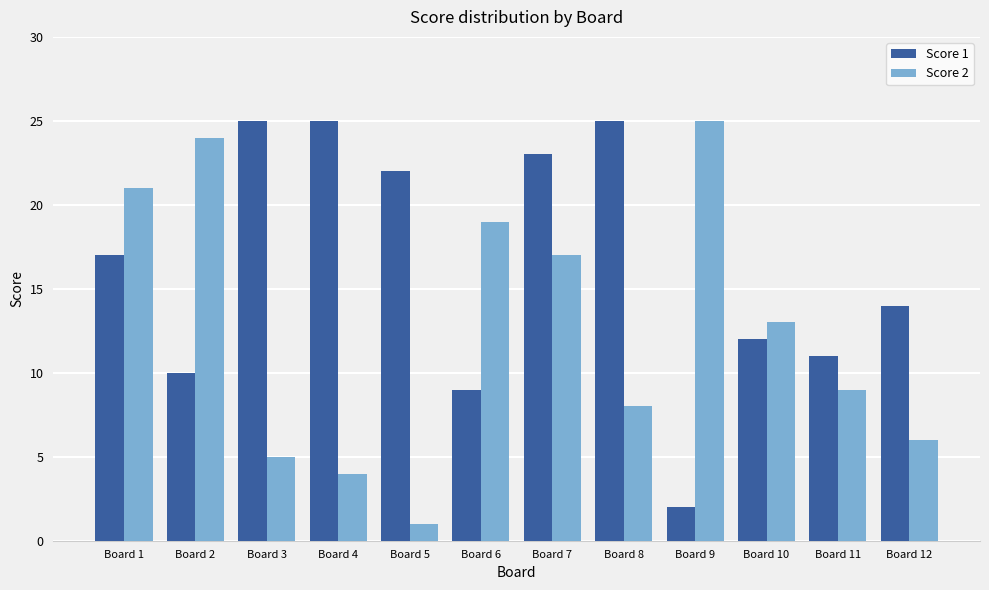

Where does the Score 2 series first go above 13?

Board 1